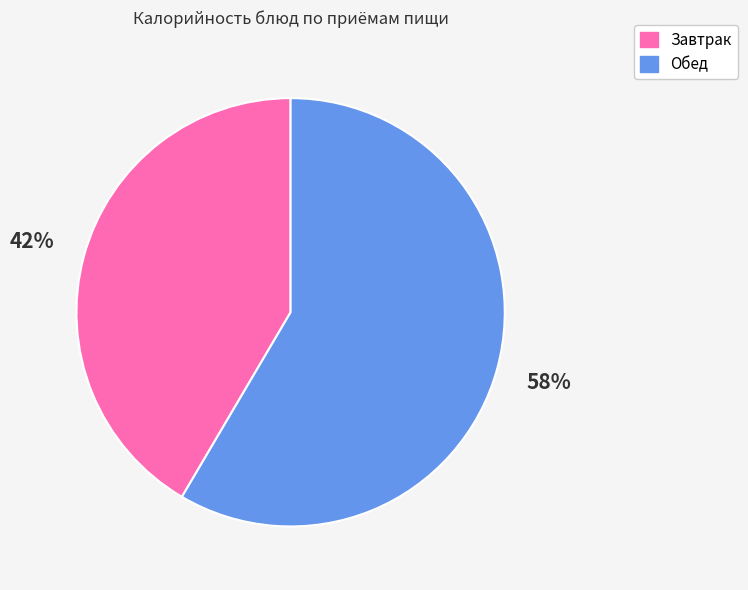

Is there a majority slice in this chart?

Yes